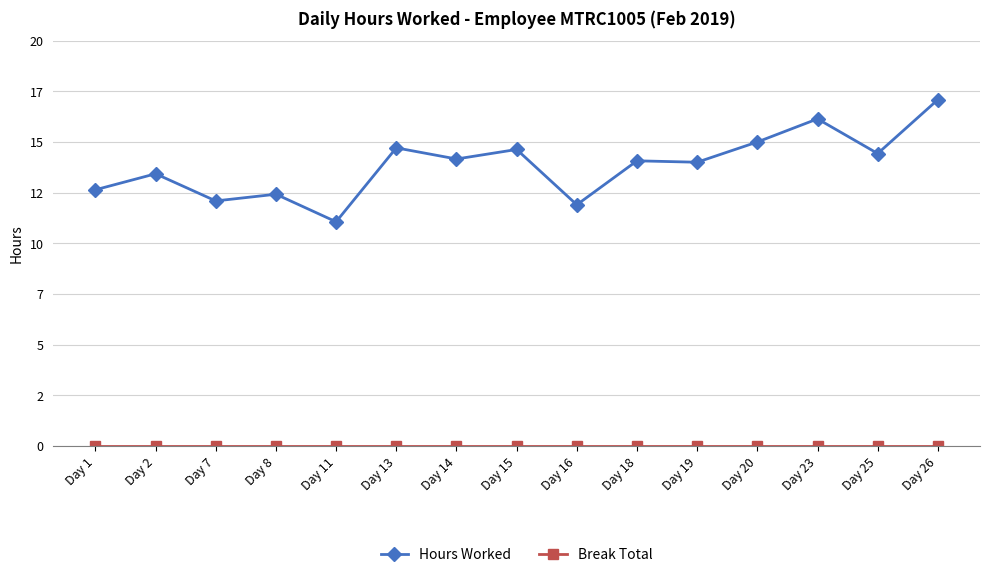

At Day 18, list the series in order from largest to smallest.

Hours Worked, Break Total